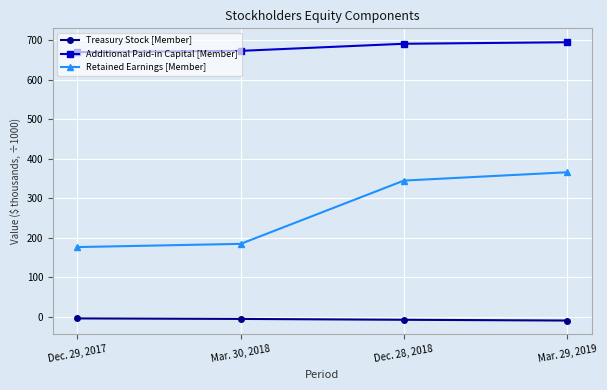

True or false: Treasury Stock [Member] and Additional Paid-in Capital [Member] intersect in this chart.

False